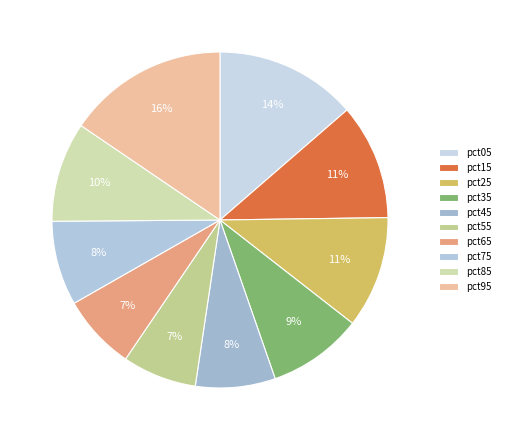

To the nearest percent, what percentage of the pie is pct05?

14%